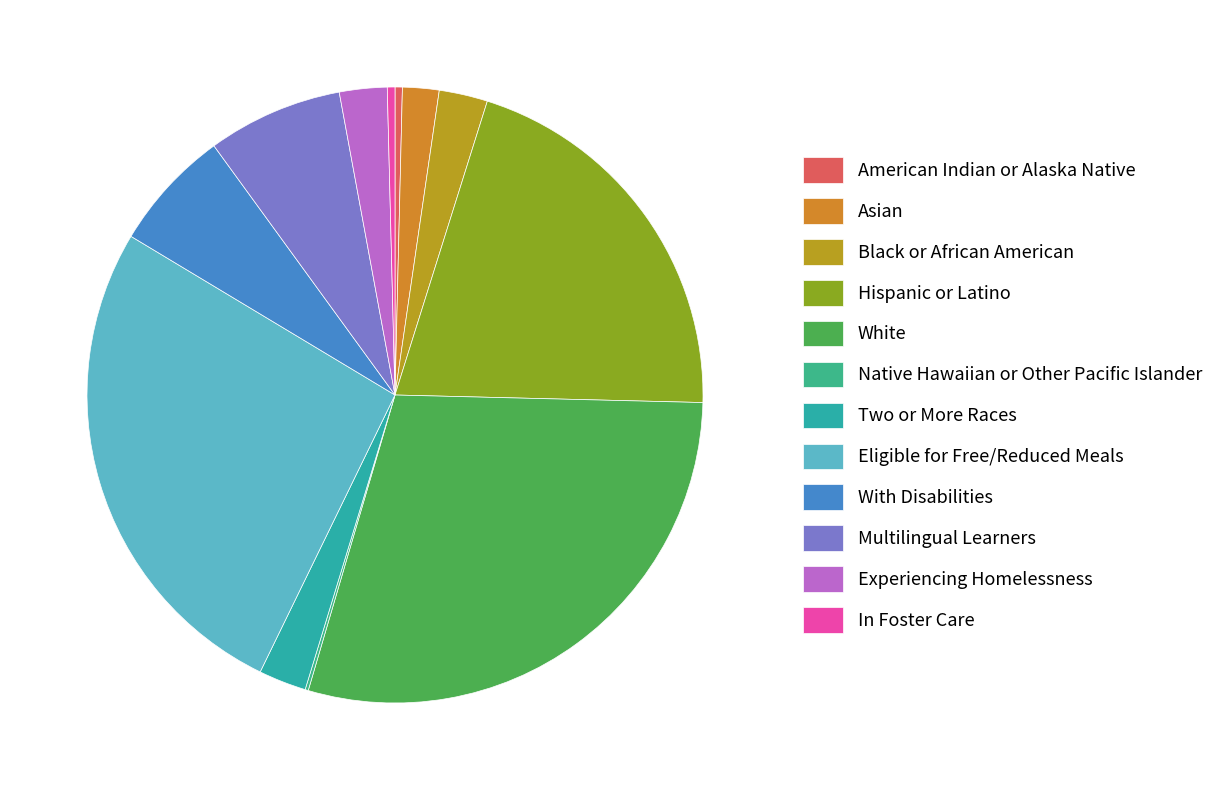

Does American Indian or Alaska Native account for over 50% of the chart?

No